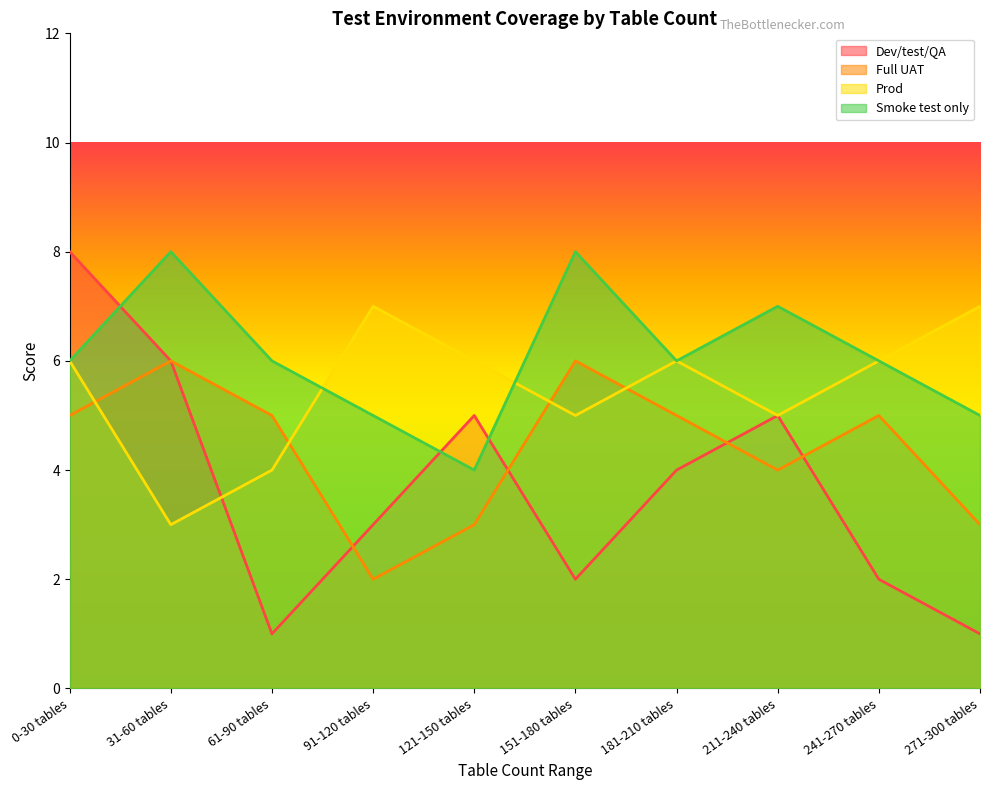

What is the difference between the highest and lowest values at 91-120 tables?

5